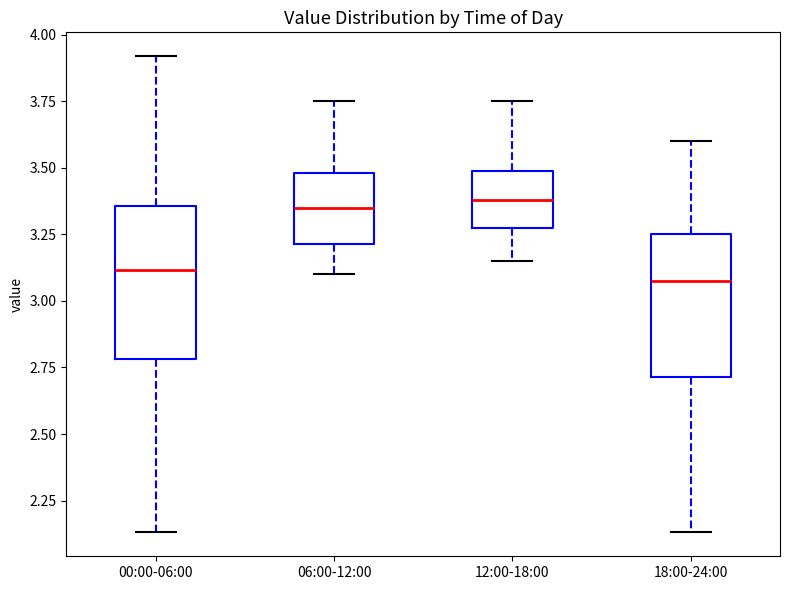

Where does the lower whisker of the box for 12:00-18:00 end on the y-axis? The values are not printed on the chart, so give them approximately, as read against the axis.

3.15